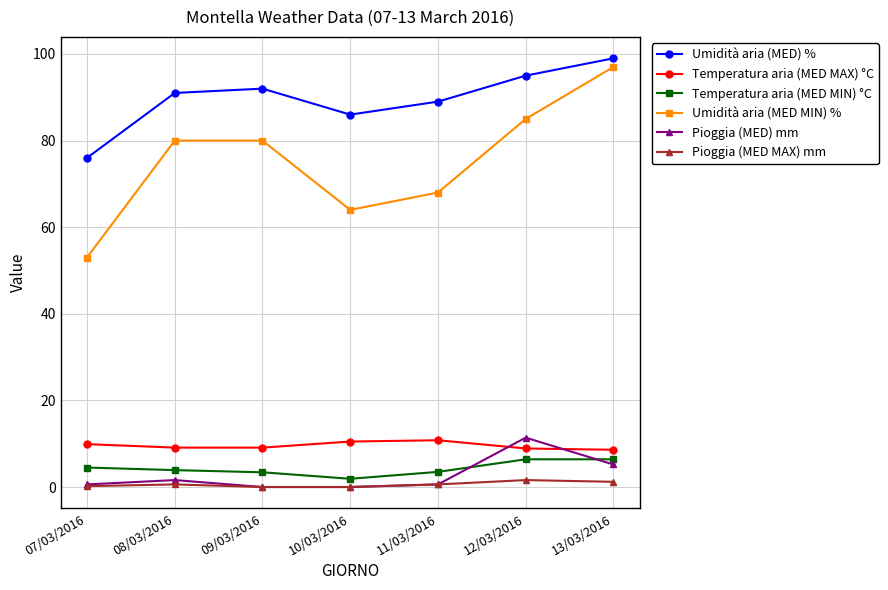

Is it true that Temperatura aria (MED MIN) °C equals 3.4 at 09/03/2016?

True